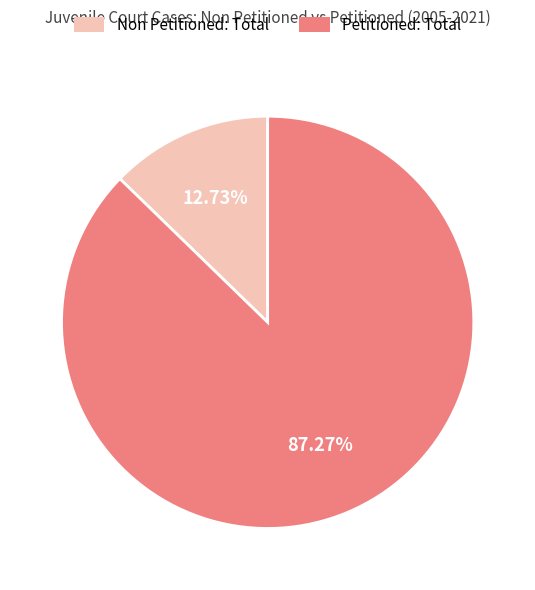

Is there a majority slice in this chart?

Yes